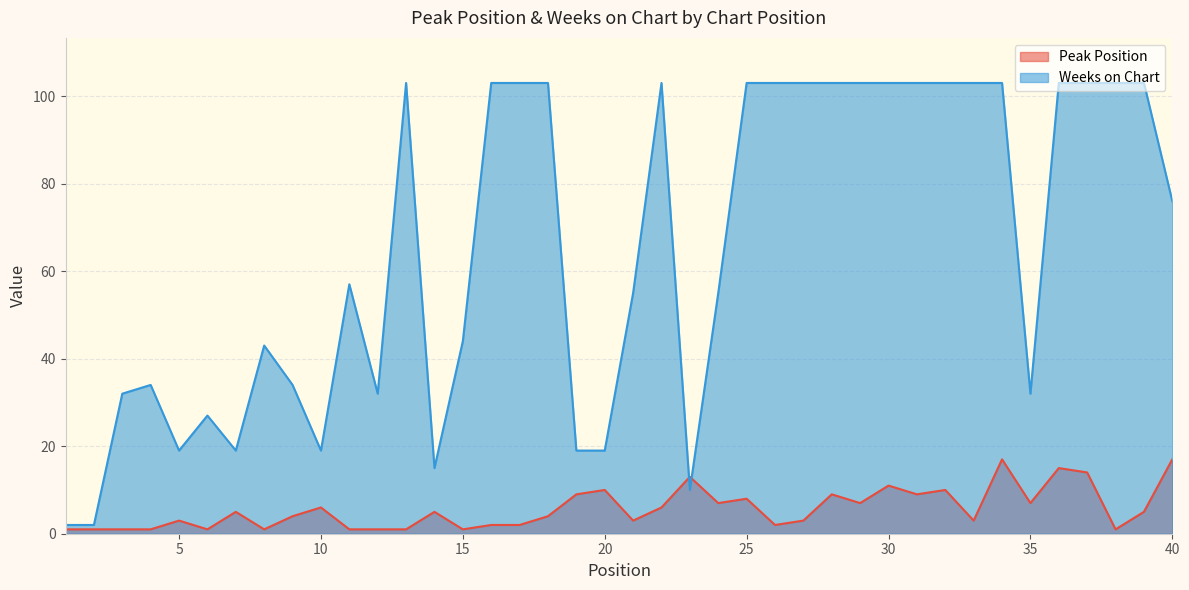

At how many categories does at least one series exceed 6?

38